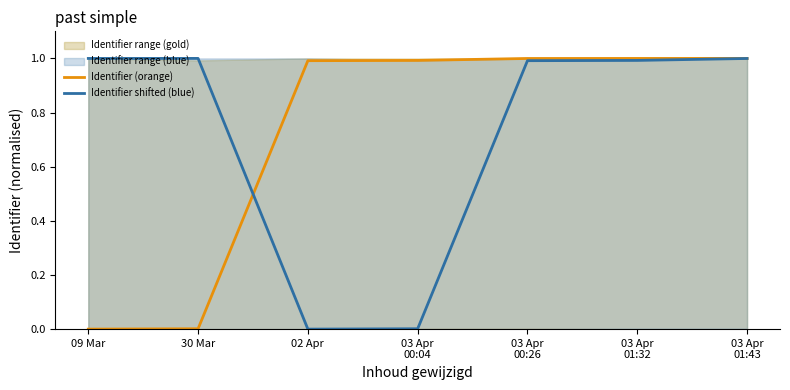

Which series has the largest total across all categories?

Identifier (orange)